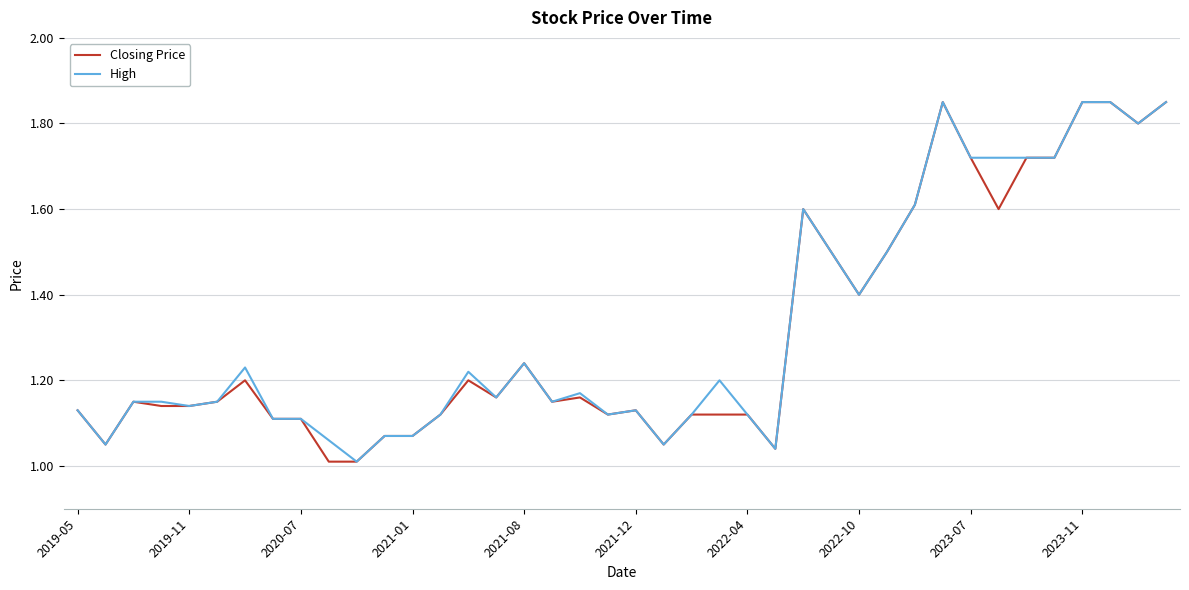

The value of High at 2021-01 is 0.7. True or false?

False